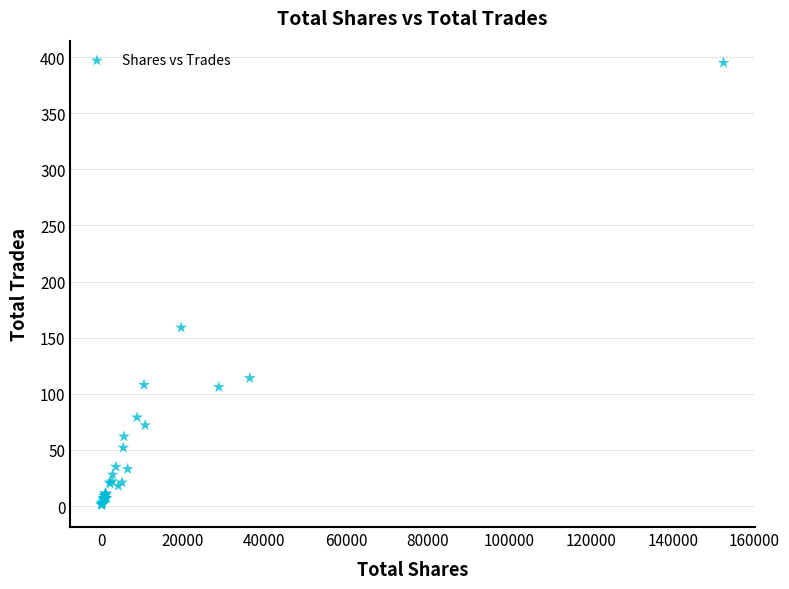

What Y value in the scatter plot is closest to 198?

159